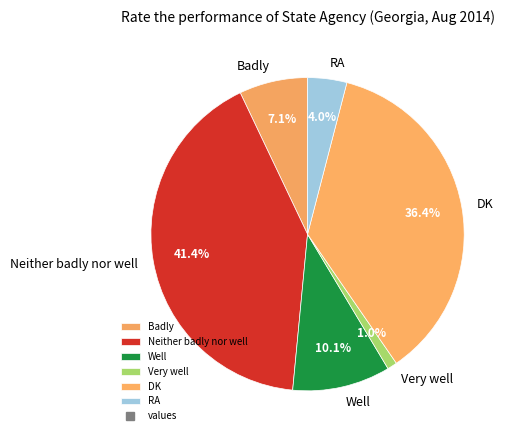

Do Well and RA together represent more than half of the pie?

No